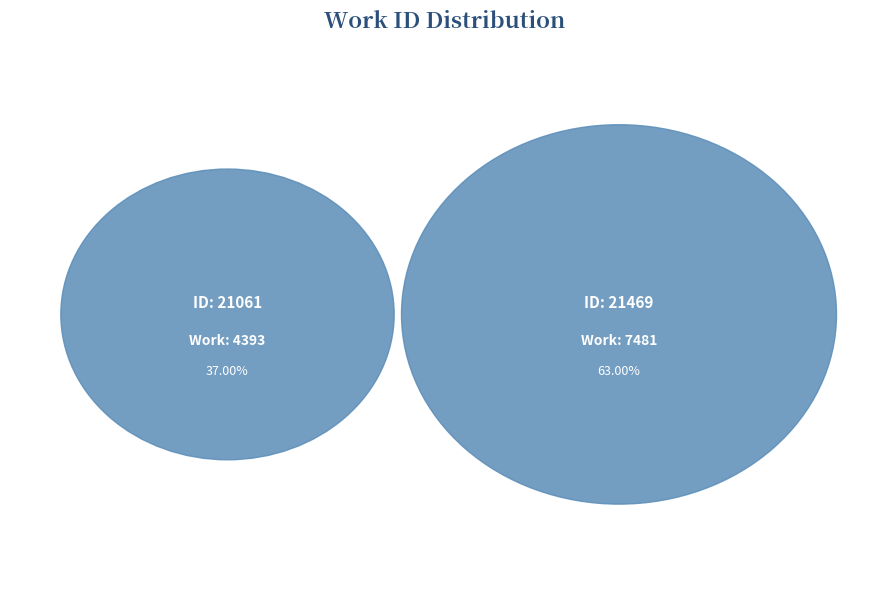

What percentage is the 21061 slice, to the nearest percent?

37%